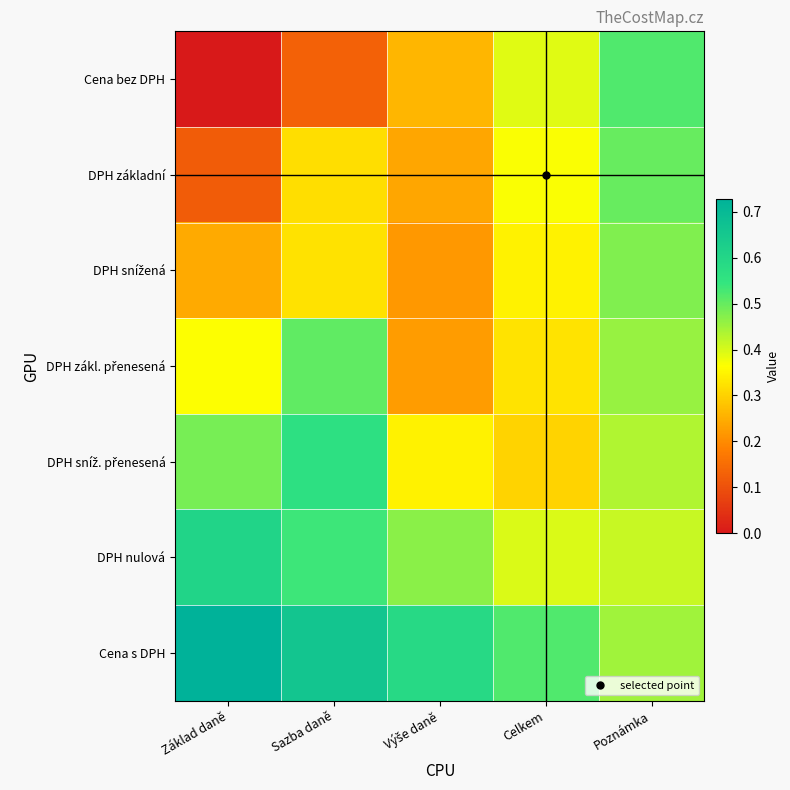

Which category has the lowest value across all series?

Základ daně